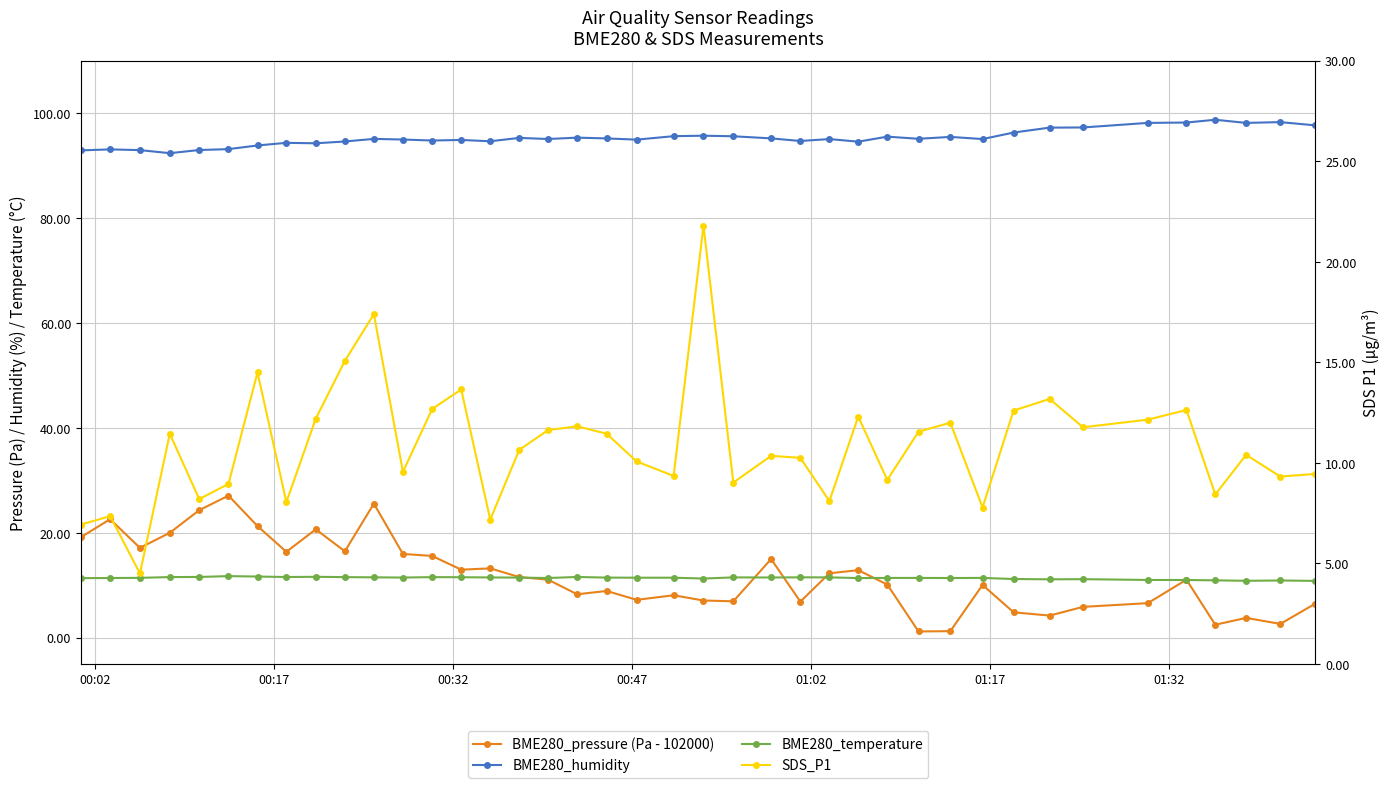

How many interior local valleys does the SDS_P1 series have?

13